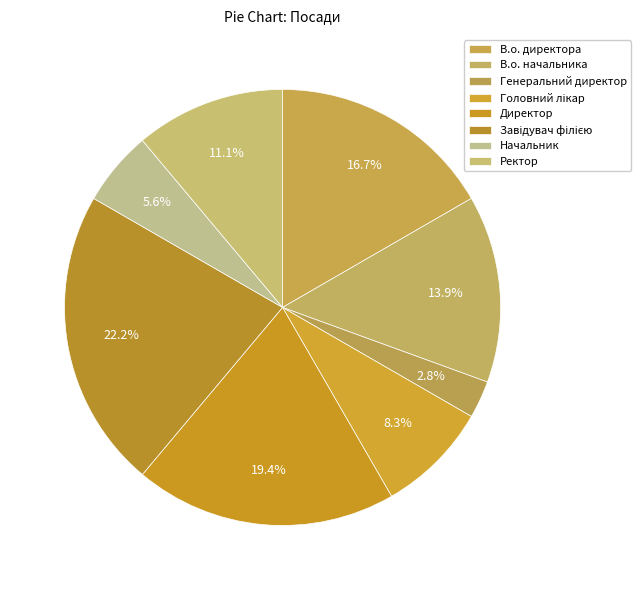

Between Начальник and Директор, which is larger?

Директор